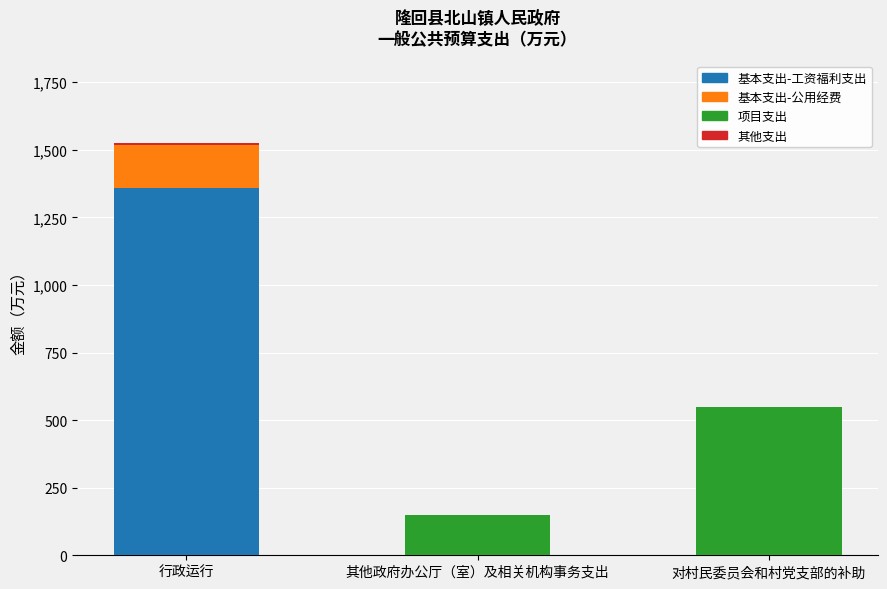

What is the total value across all series at 其他政府办公厅（室）及相关机构事务支出?

150.0